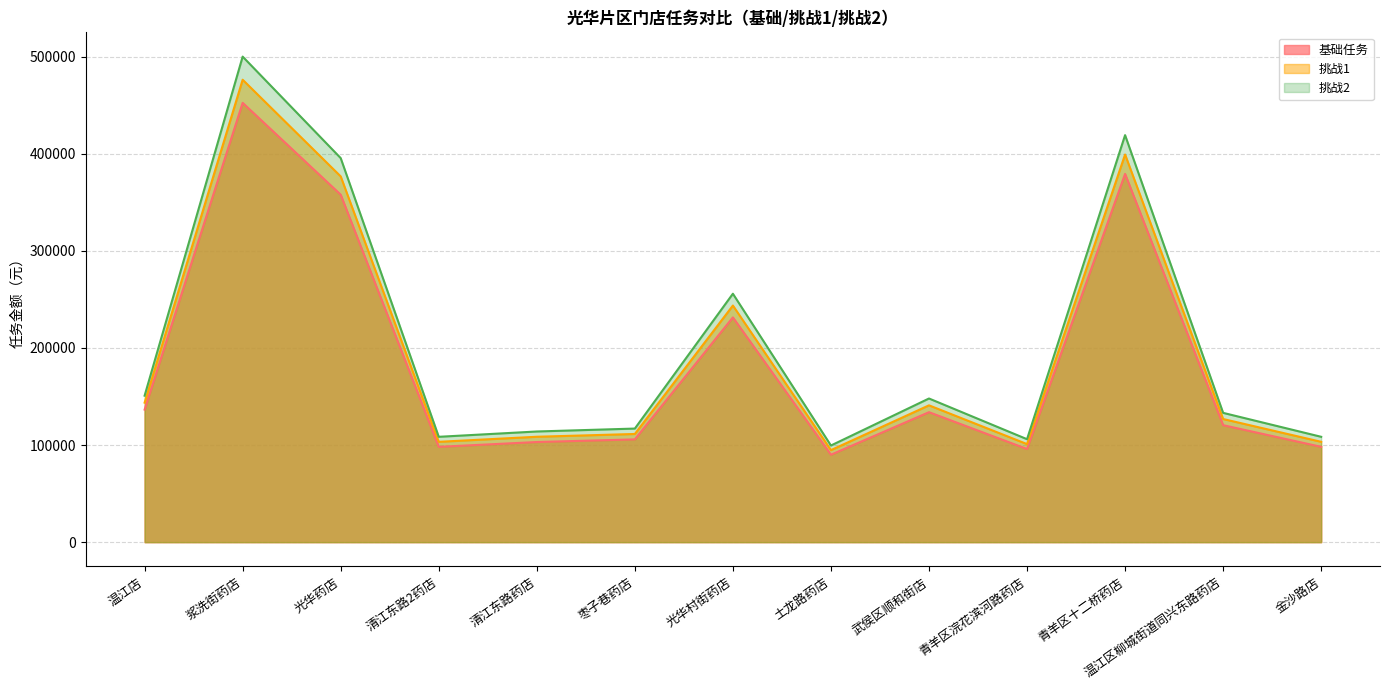

Rank the series at 光华村街药店 from highest to lowest value.

挑战2, 挑战1, 基础任务